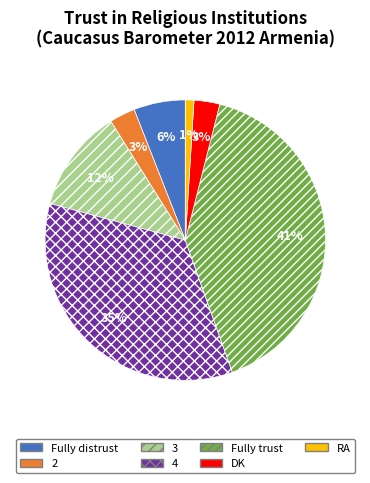

What percentage is the 4 slice, to the nearest percent?

35%